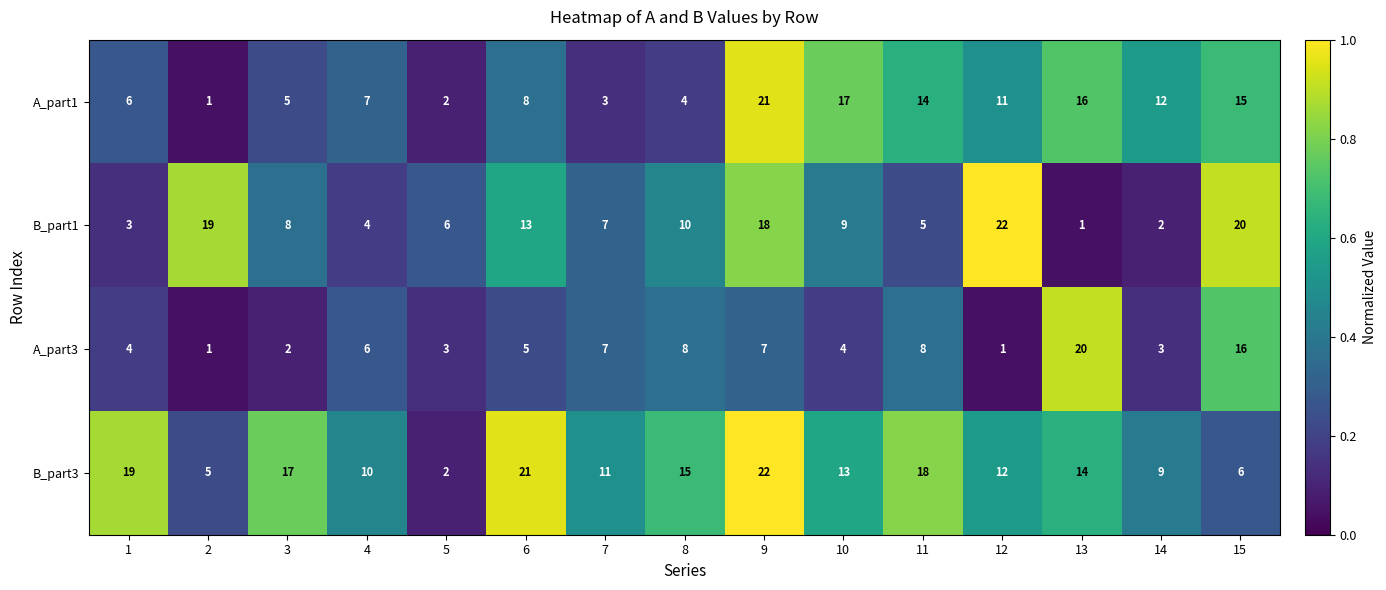

At which category is the sum across all series the highest?

9